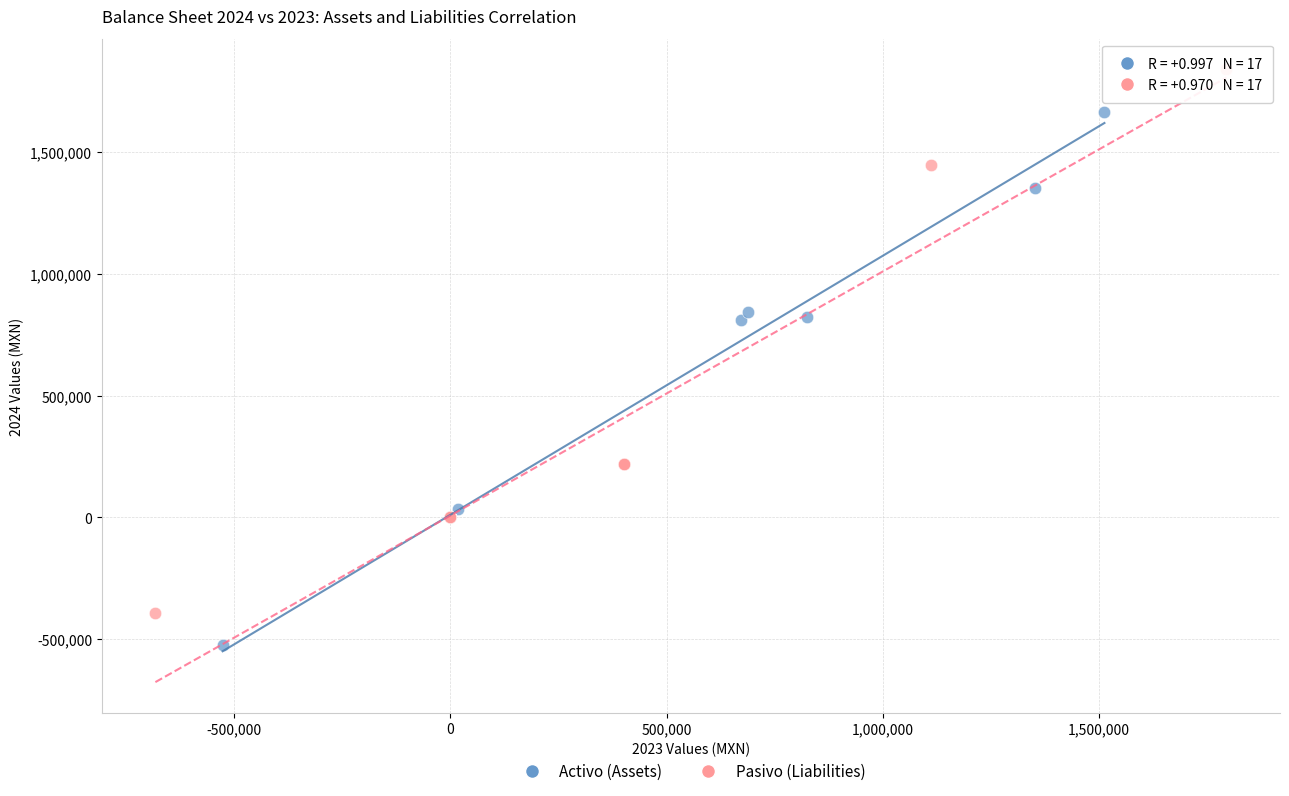

Which series contains the highest Y value?

Pasivo (Liabilities)